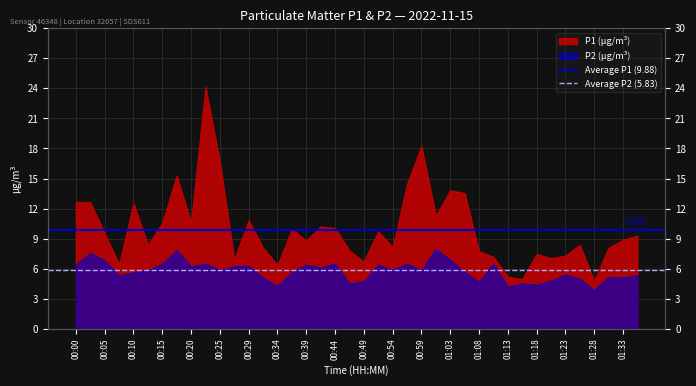

True or false: Average P2 (5.83) has a value of 2.3 at 00:00.

False